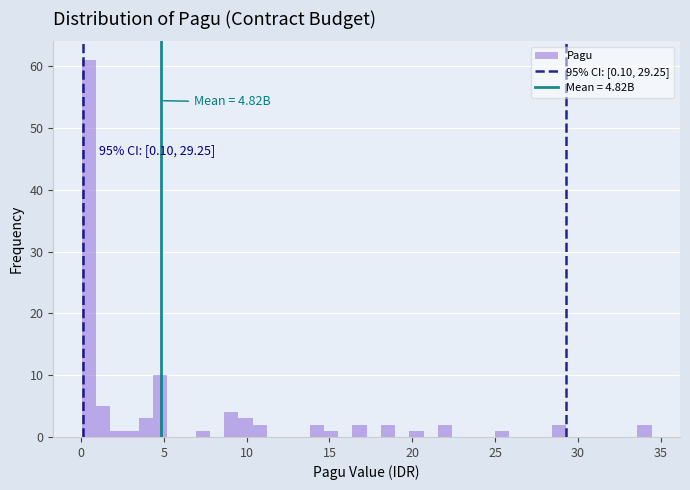

Read against the x-axis, roughly where is the centre of the tallest bar?

0.5